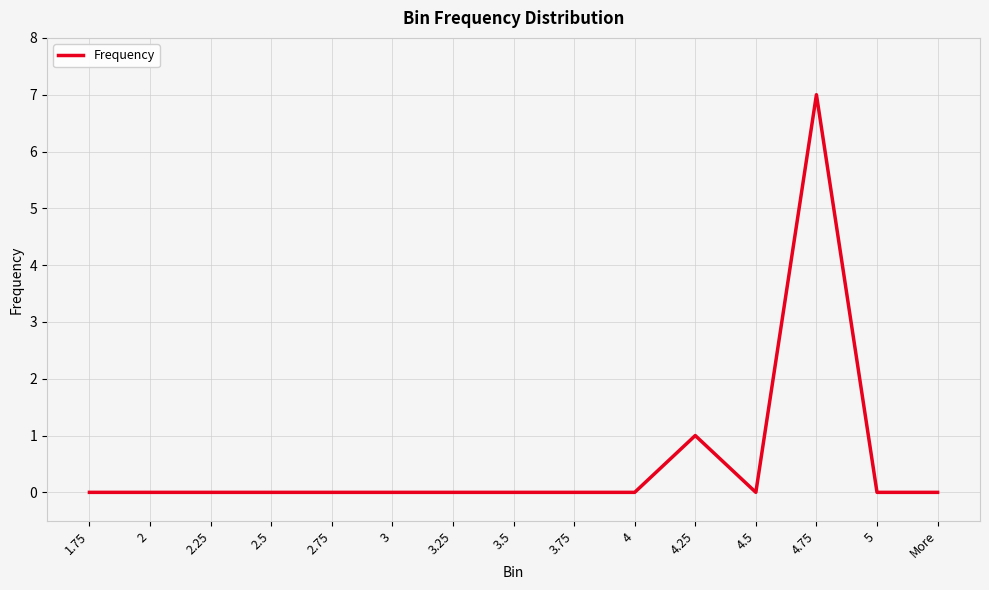

What is the average value?

1